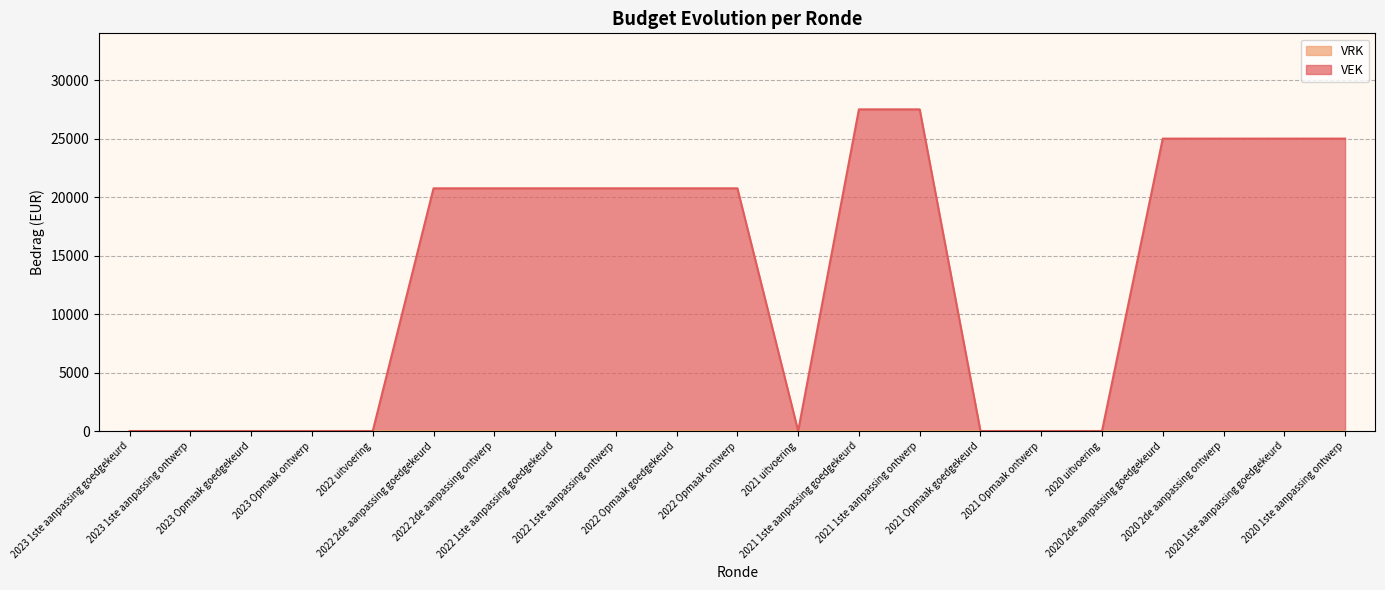

What is the label of the 4th point from the left?

2023 Opmaak ontwerp